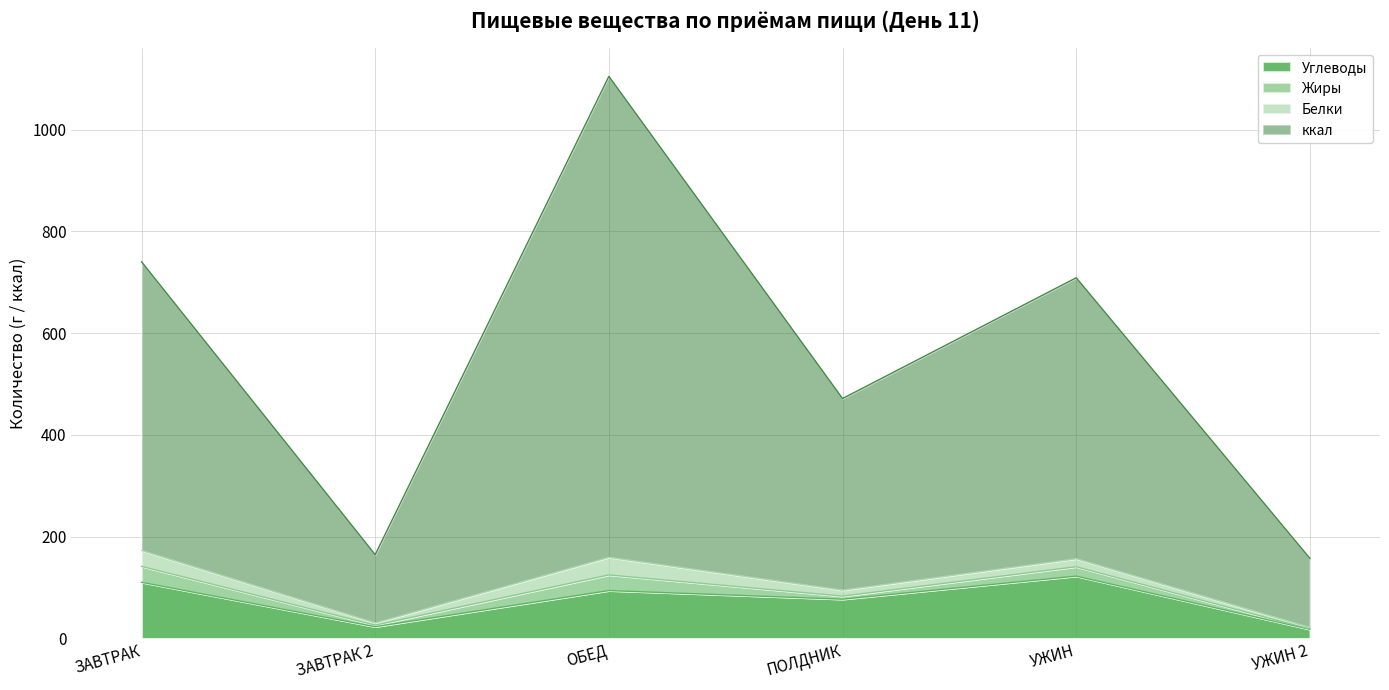

What is the label of the 3rd point from the left?

ОБЕД